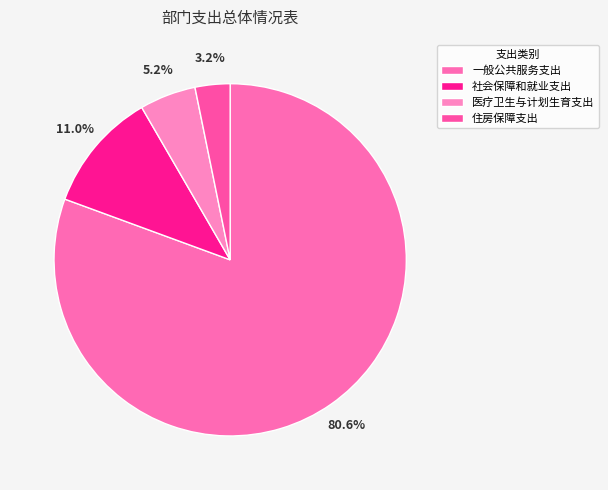

To the nearest percent, what percentage of the pie is 住房保障支出?

3%